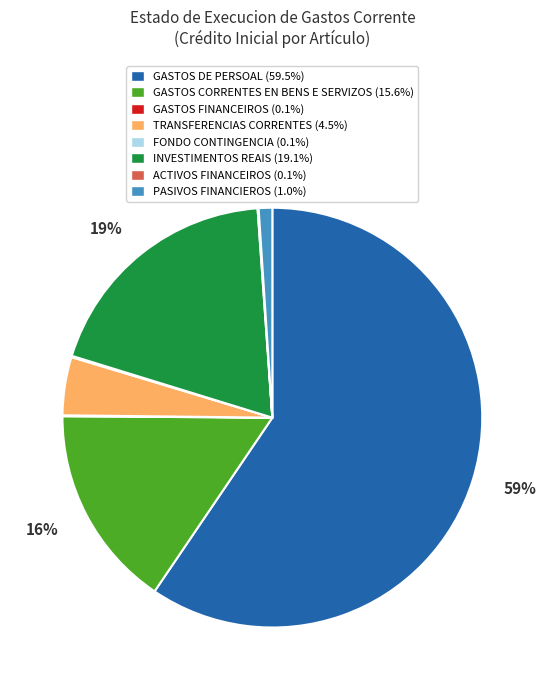

To the nearest percent, what portion does GASTOS CORRENTES EN BENS E SERVIZOS represent?

16%